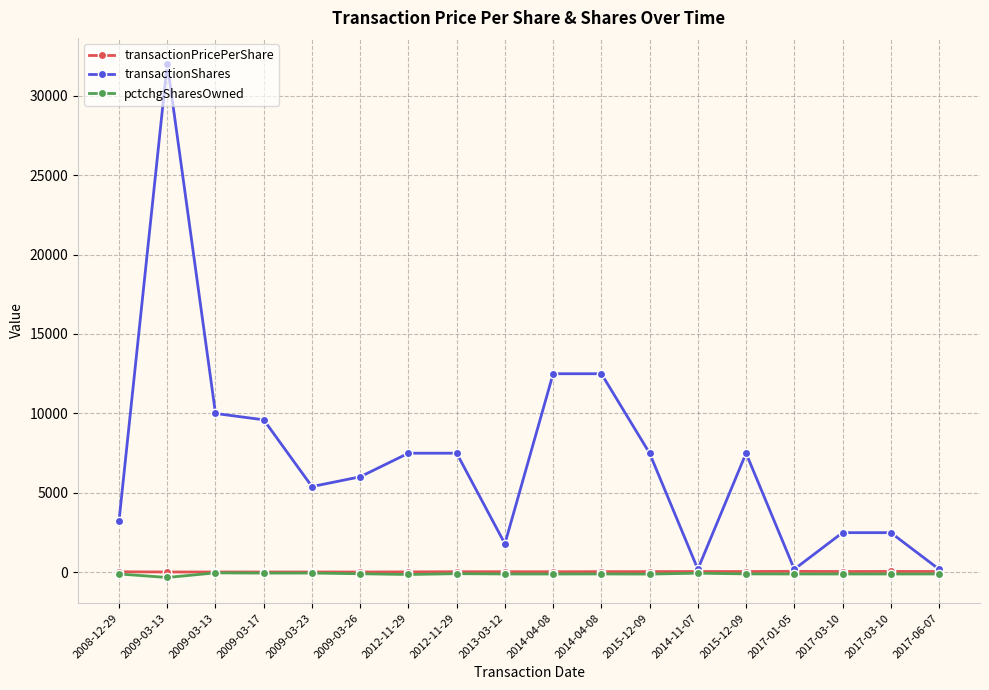

What is the minimum value shown in the chart?

-320.0